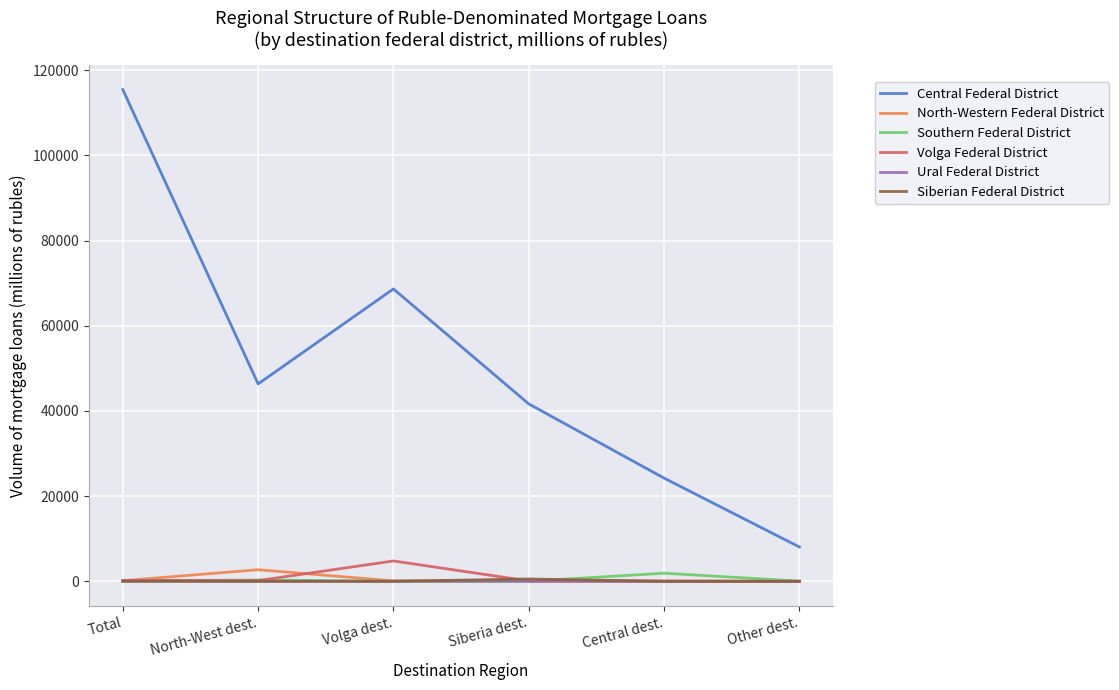

What is the approximate value of Volga Federal District at Siberia dest.?

90